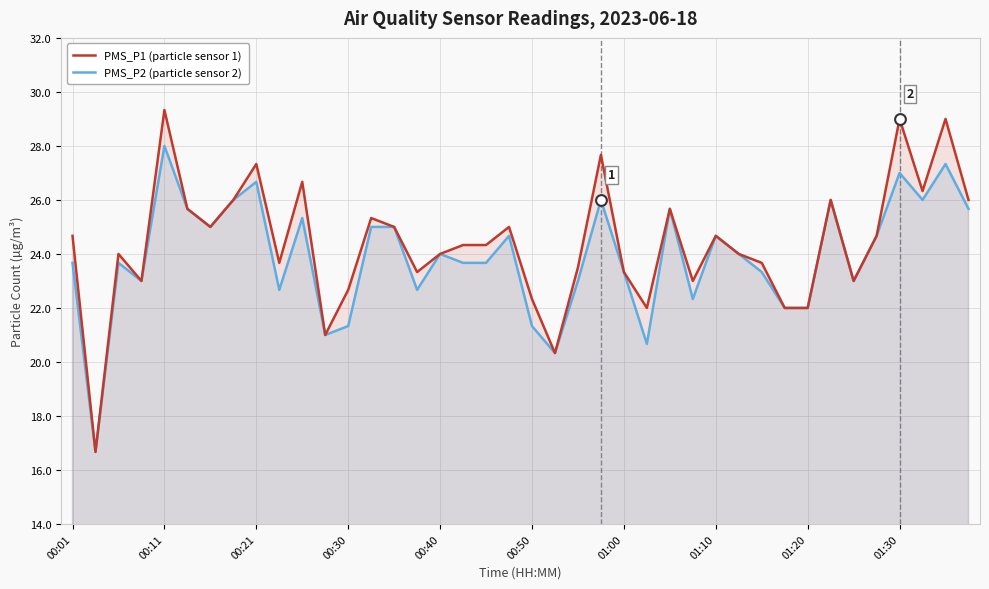

What is the total value across all series at 00:40?

48.0